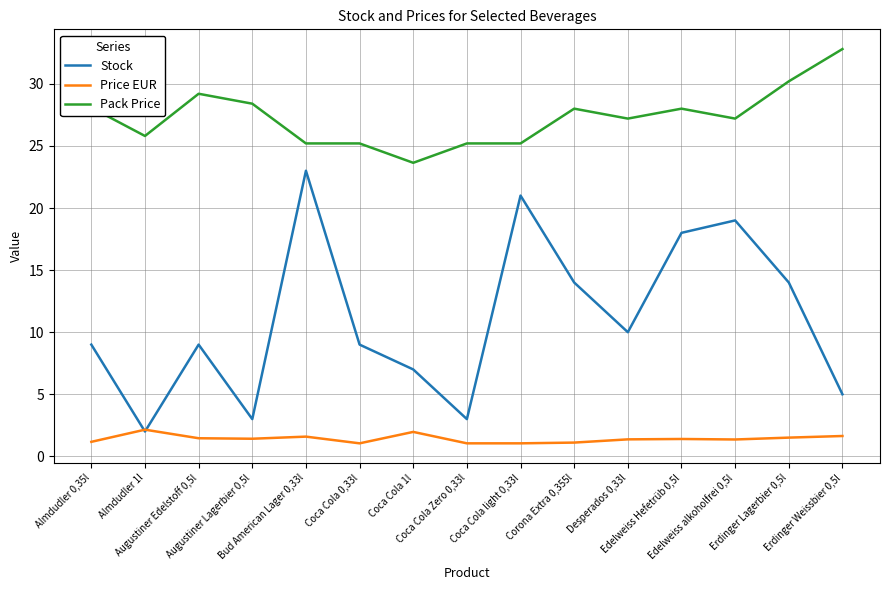

What is the sum of the Price EUR values at Augustiner Edelstoff 0,5l and Coca Cola 0,33l?

2.5